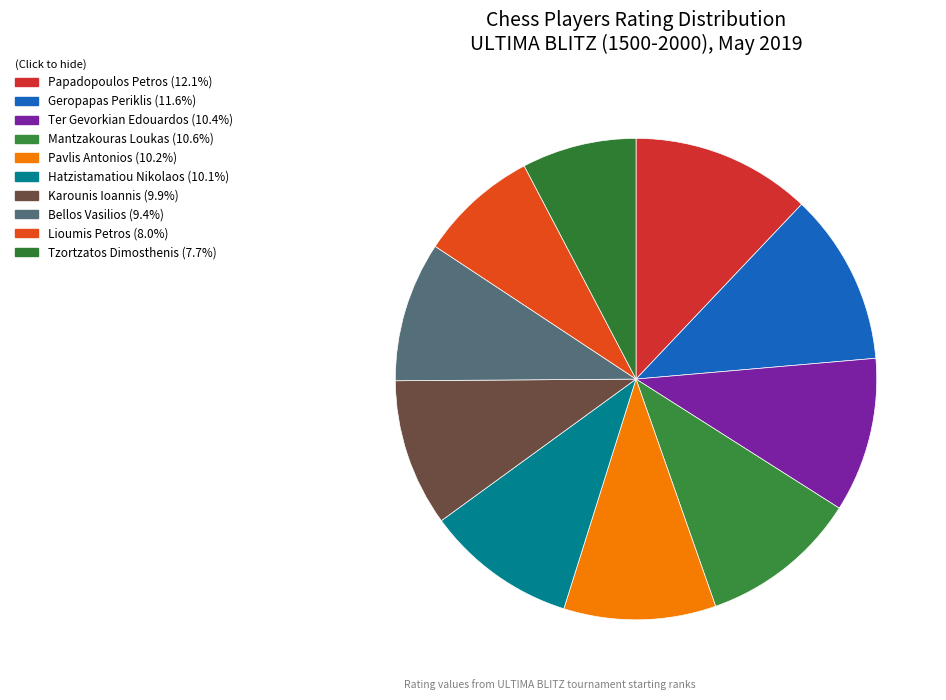

Approximately how many times larger is the value at Tzortzatos Dimosthenis compared to Karounis Ioannis?

0.8